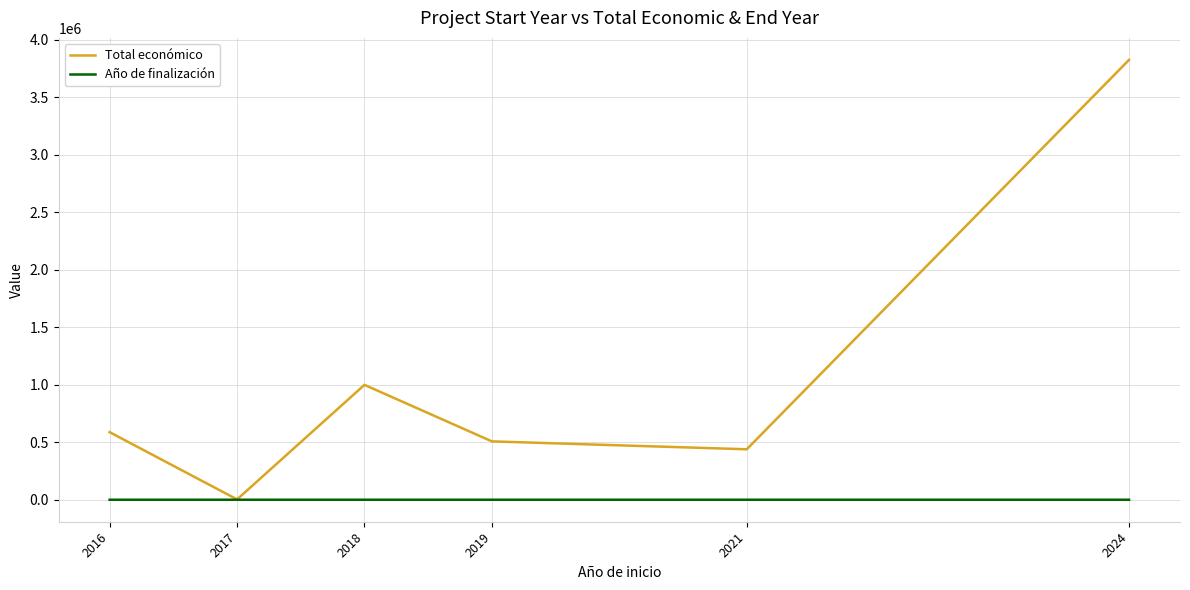

How many lines are shown in the chart?

2